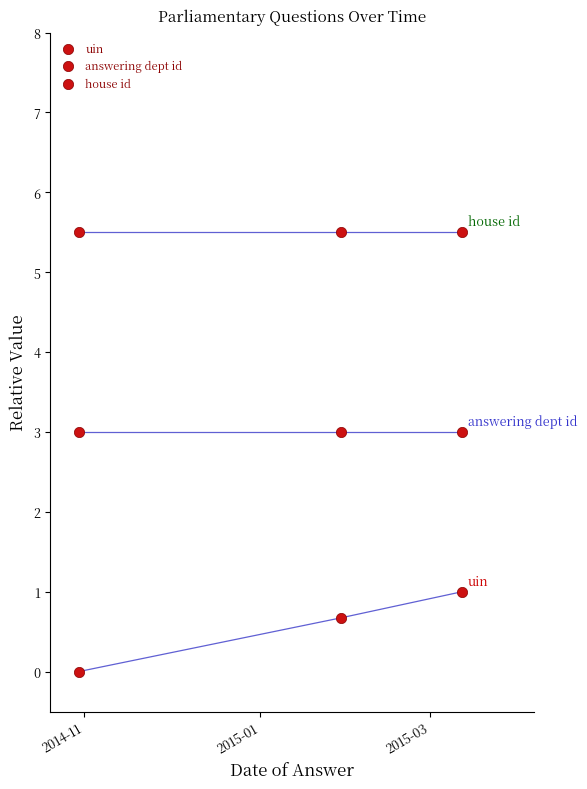

Count the number of points in this scatter plot.

9